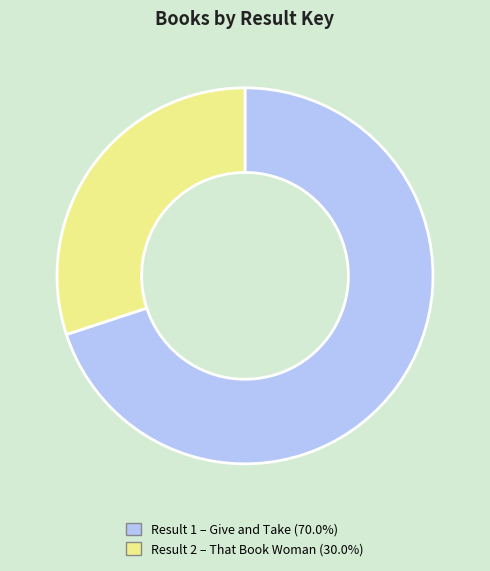

Does any single category account for the majority?

Yes